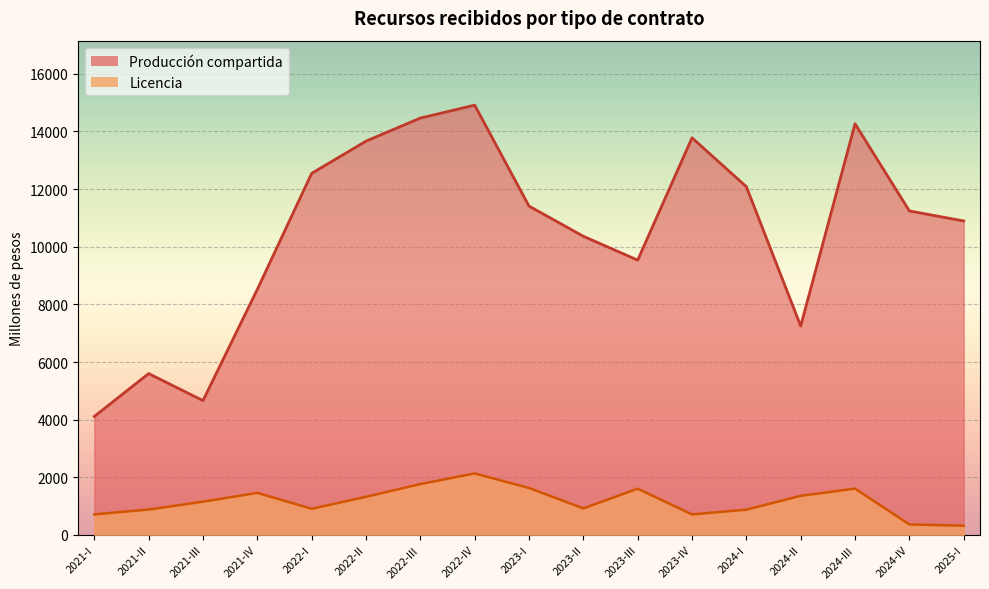

How many lines are shown in the chart?

2